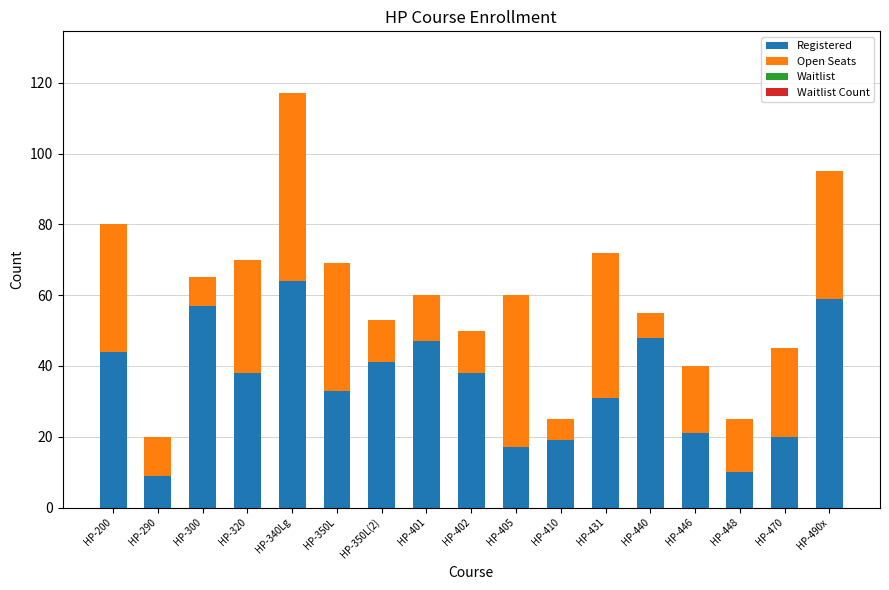

What is the total value across all series at HP-200?

80